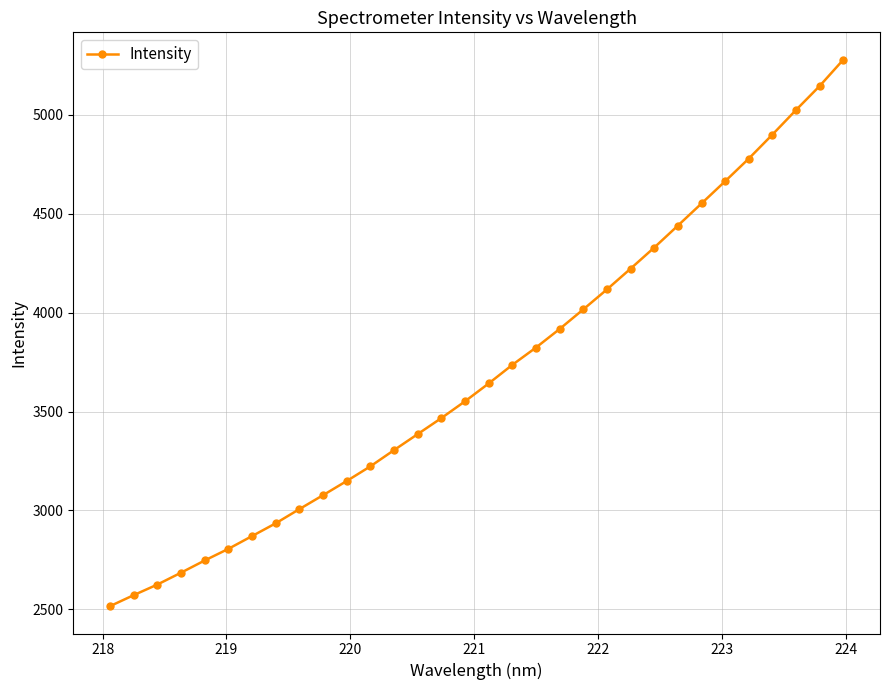

What is the difference between the maximum and second lowest values?

2707.3